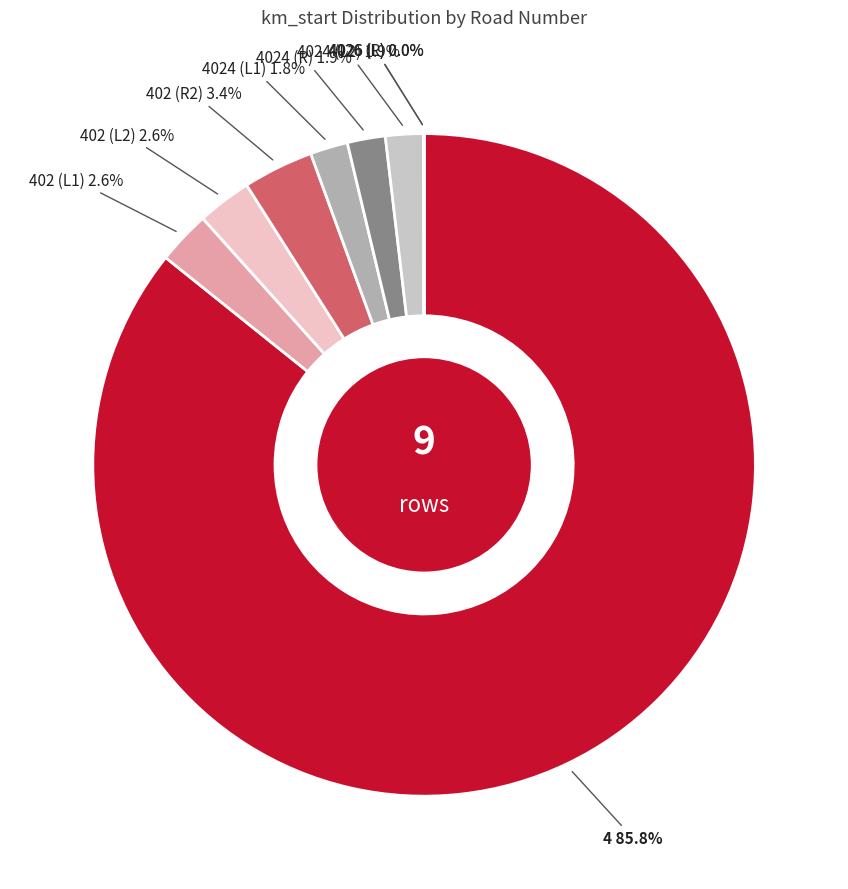

Which has a higher value, 4 or 4024?

4